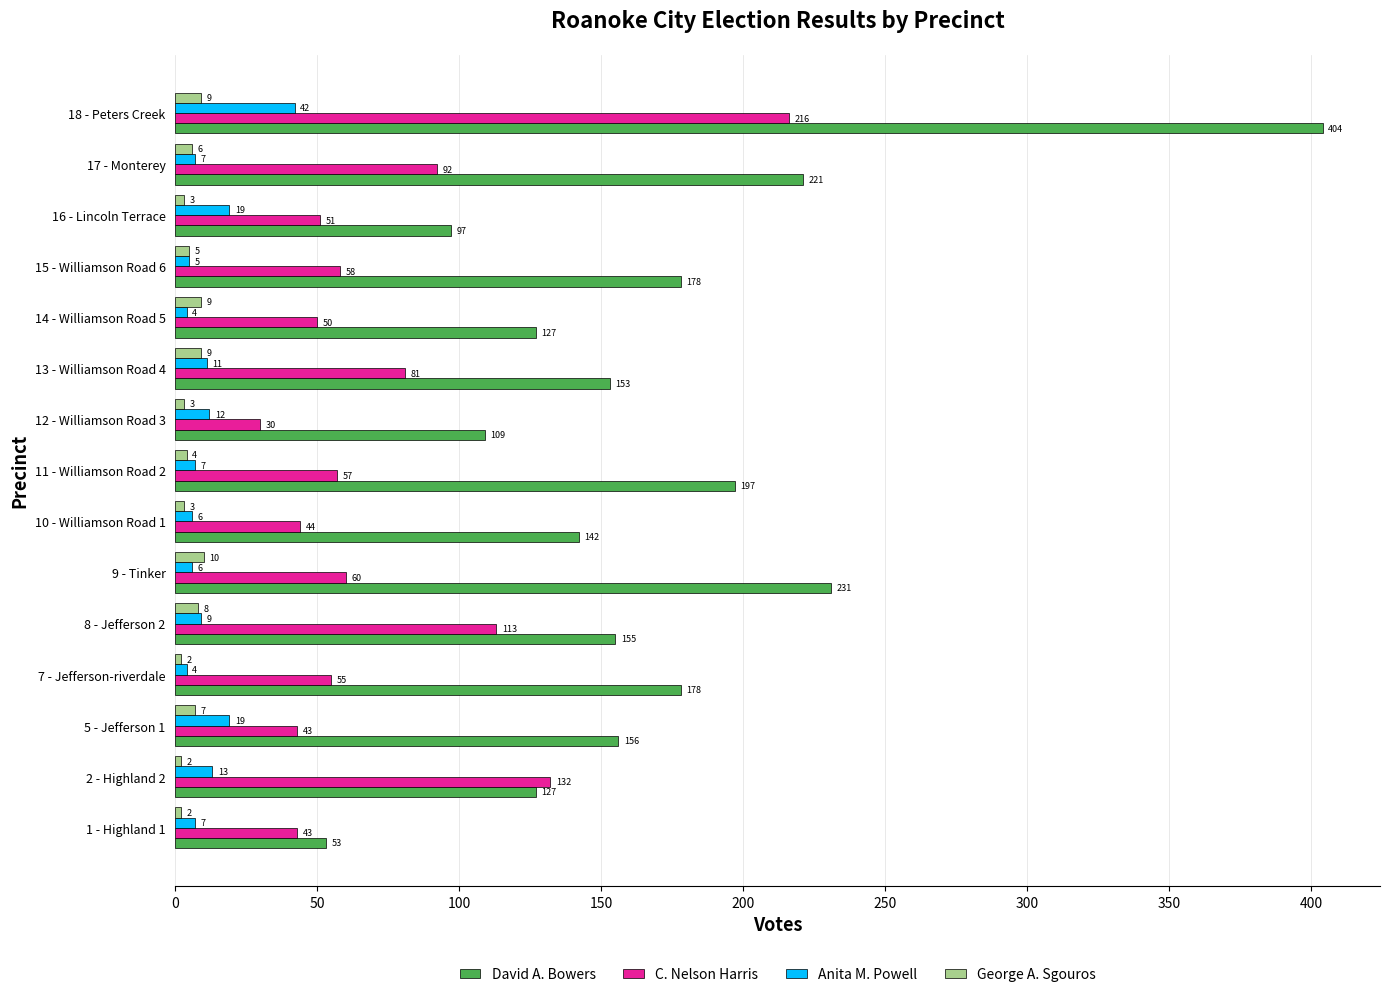

Where is David A. Bowers nearest to the value 228?

9 - Tinker